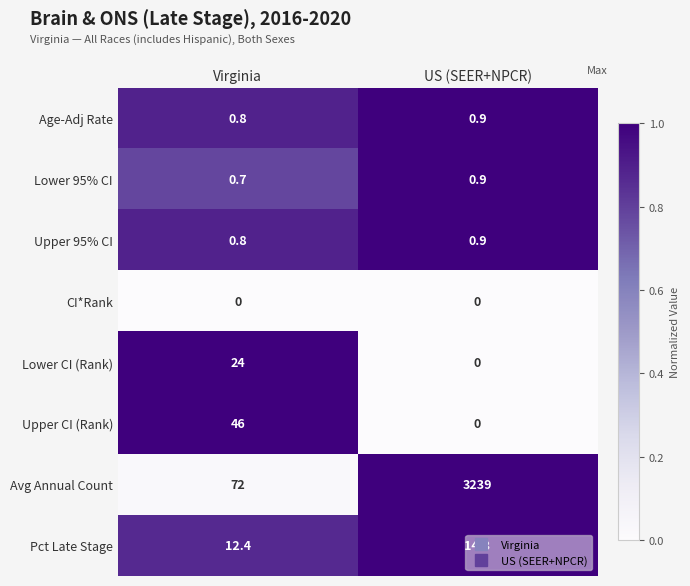

At which category is the sum across all series the highest?

US (SEER+NPCR)